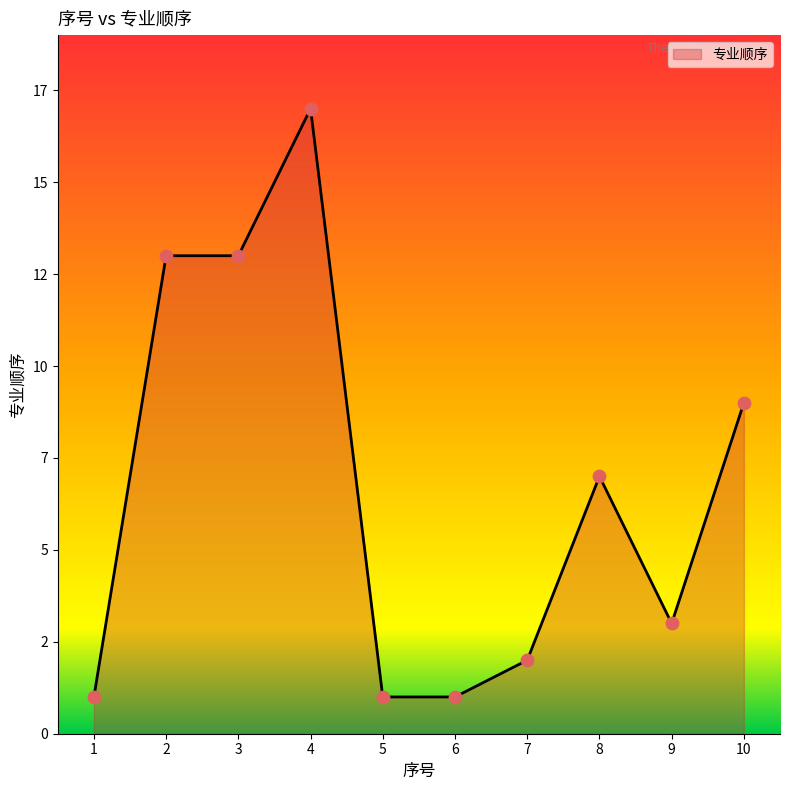

Is this an area chart (filled region under the line)?

Yes